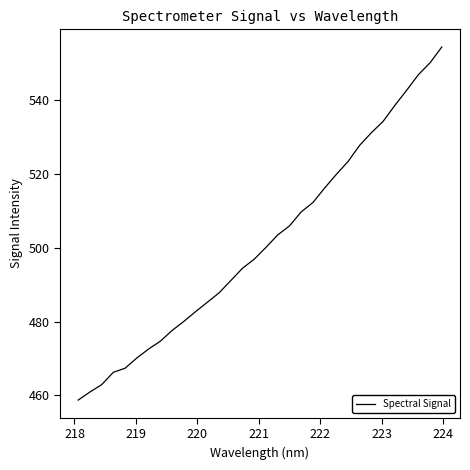

How many values are below 500?

16